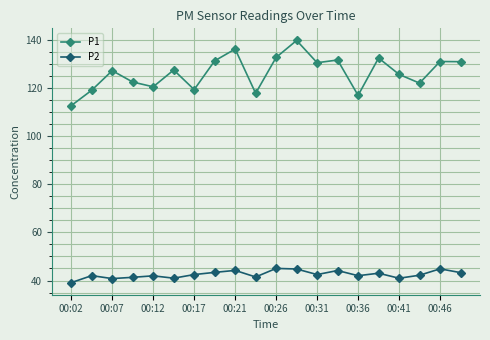

At how many categories does at least one series exceed 102?

20